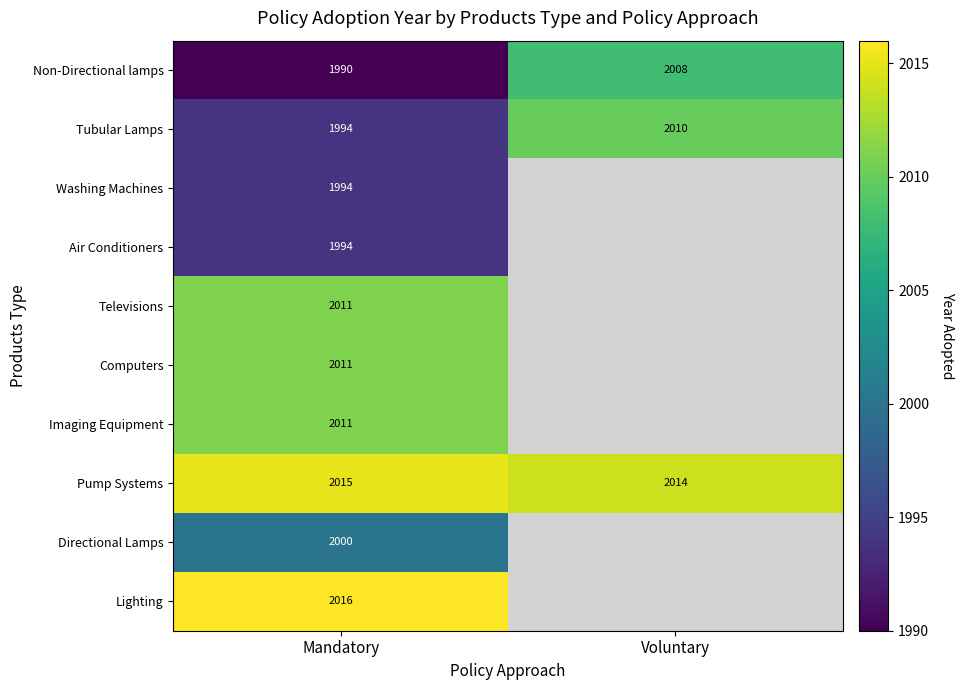

Which category has the highest value across all series?

Mandatory